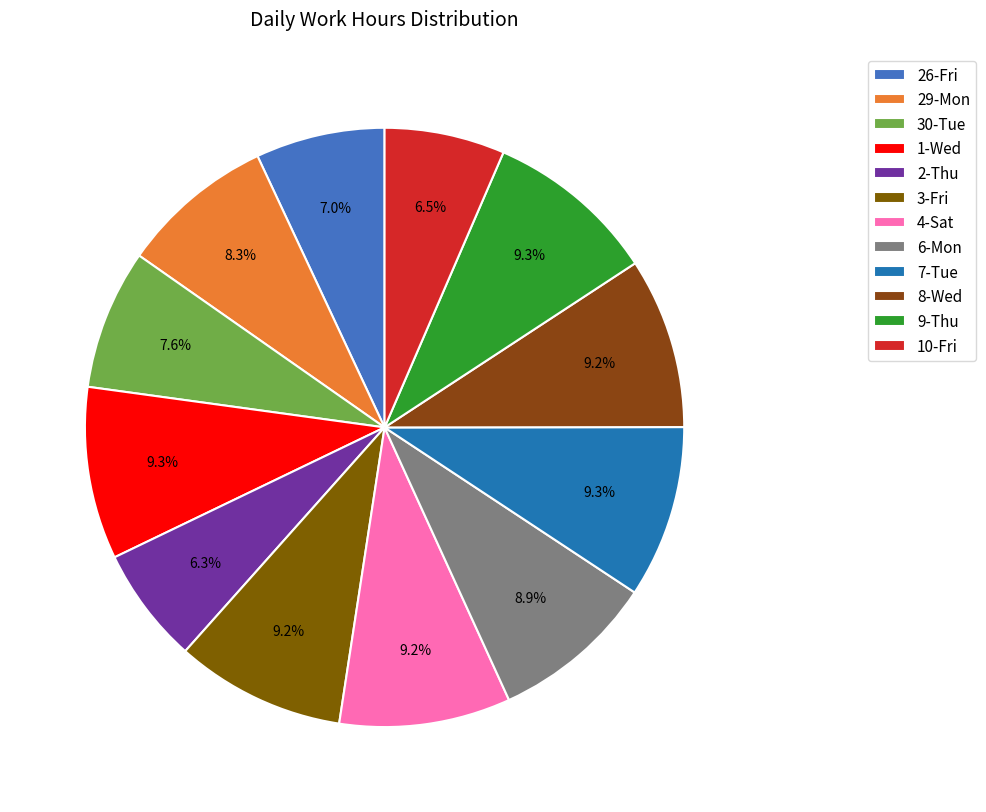

Is it true that 29-Mon is 1% of the pie?

False